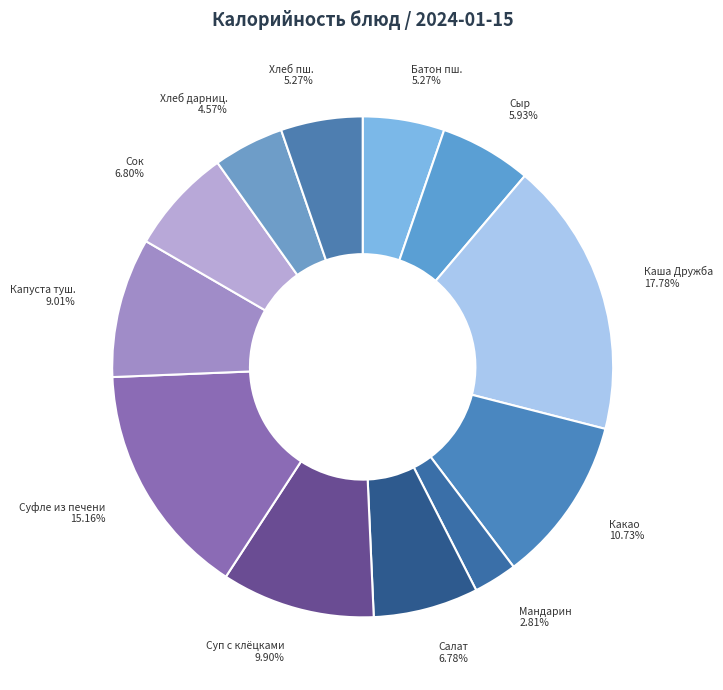

Does any single category account for the majority?

No